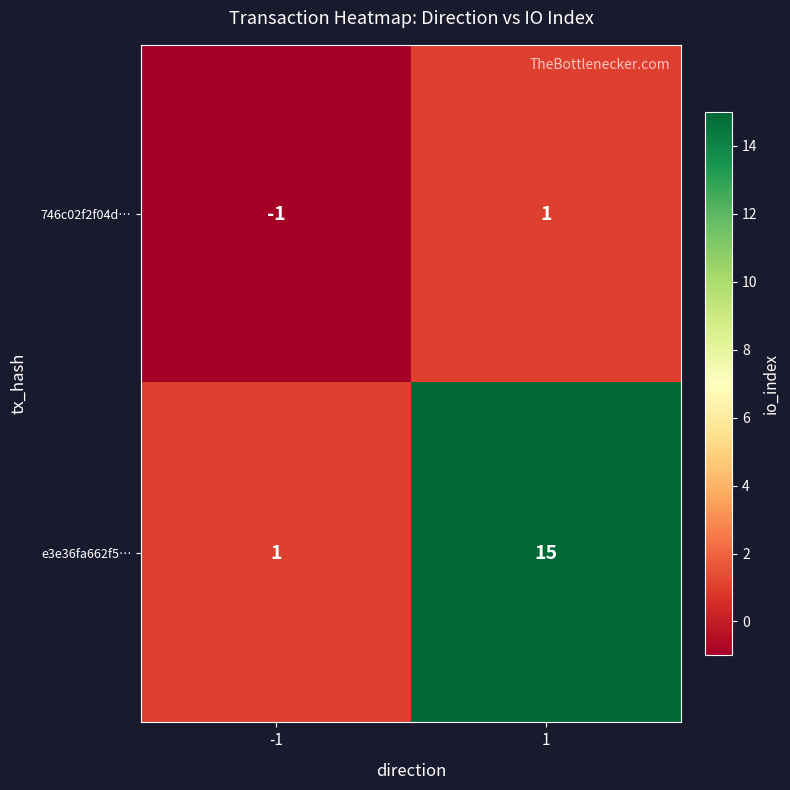

Which series has the largest range (max minus min)?

e3e36fa662f5…